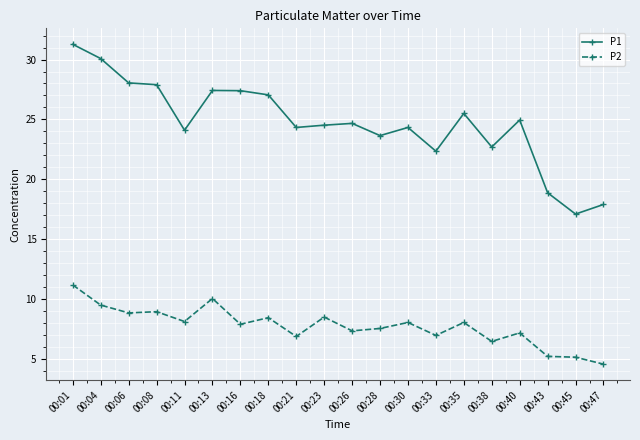

What is the sum of the P1 values at 00:18 and 00:13?

54.5